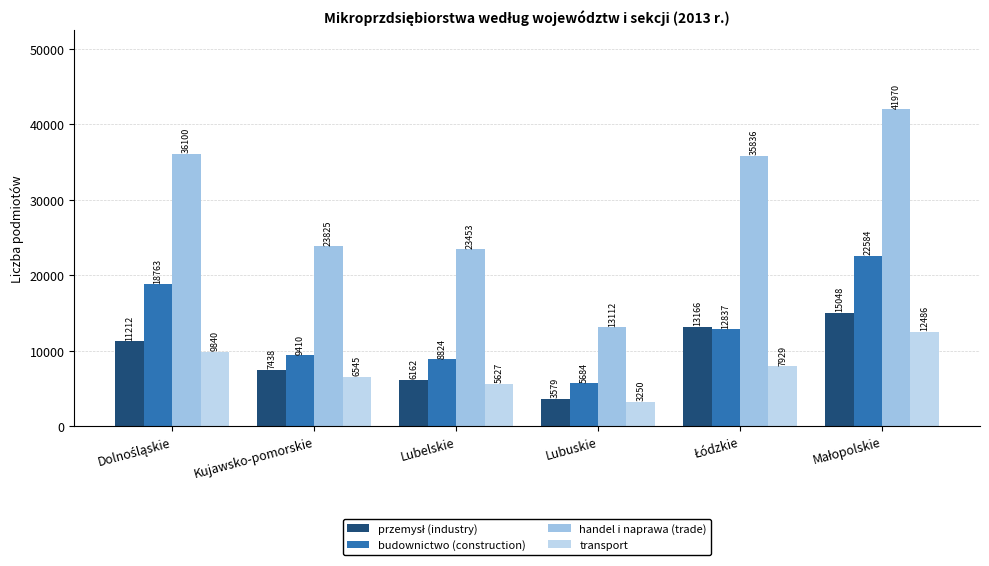

Count the number of data series in this chart.

4